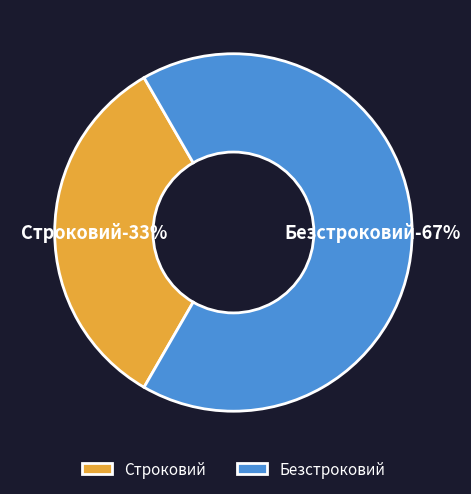

What percentage is the Строковий slice, to the nearest percent?

33%